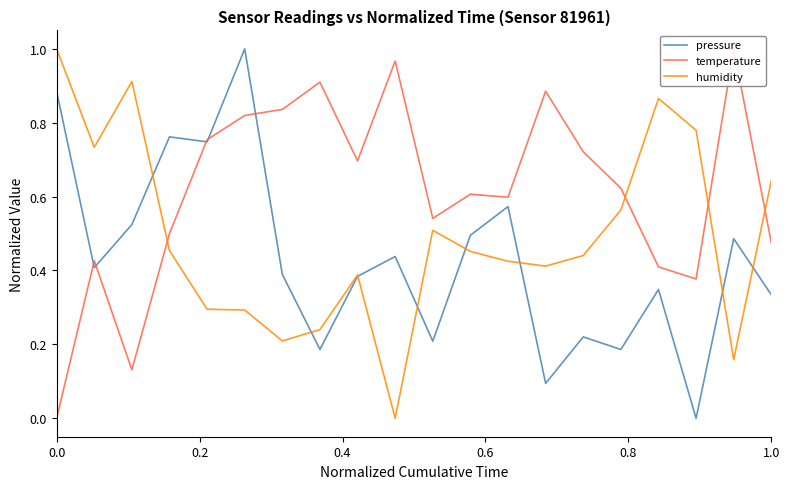

How many categories are shown in the chart?

20